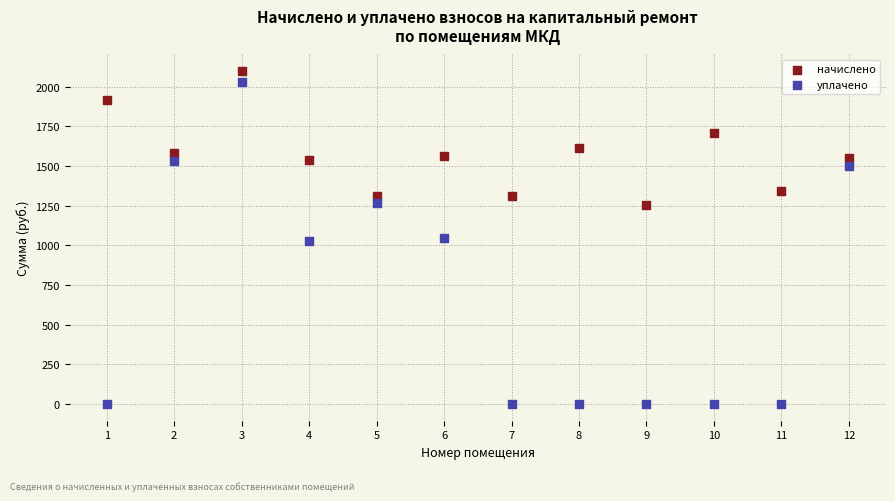

Which series reaches the maximum Y coordinate?

начислено